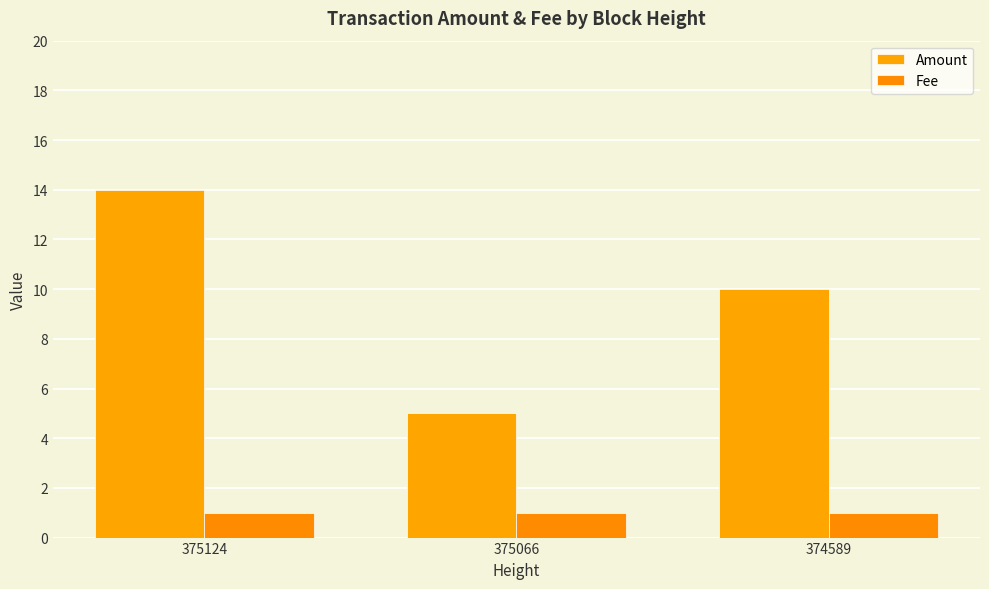

How many bars are there in each group?

2